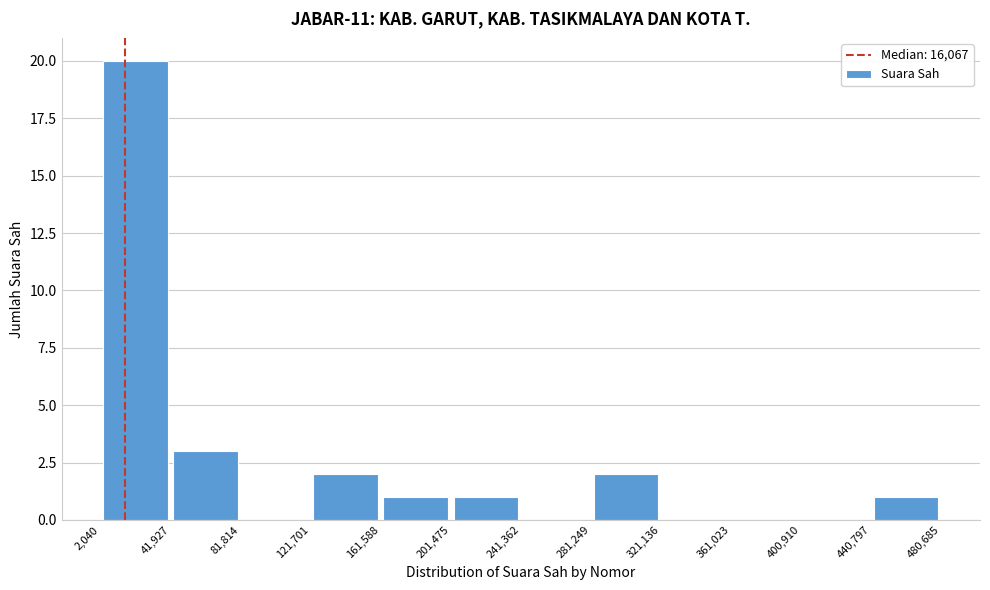

Which range on the x-axis has the tallest bar?

2,040 to 41,927